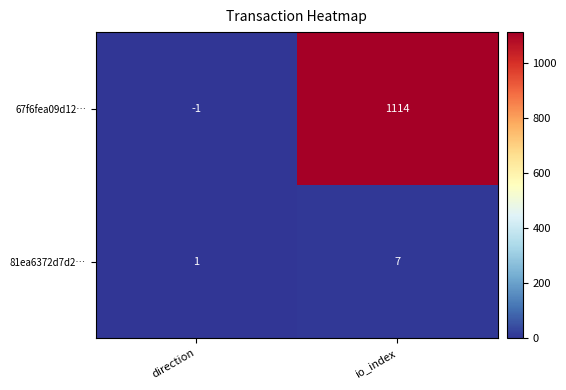

What is the difference between the 81ea6372d7d2… values at io_index and direction?

6